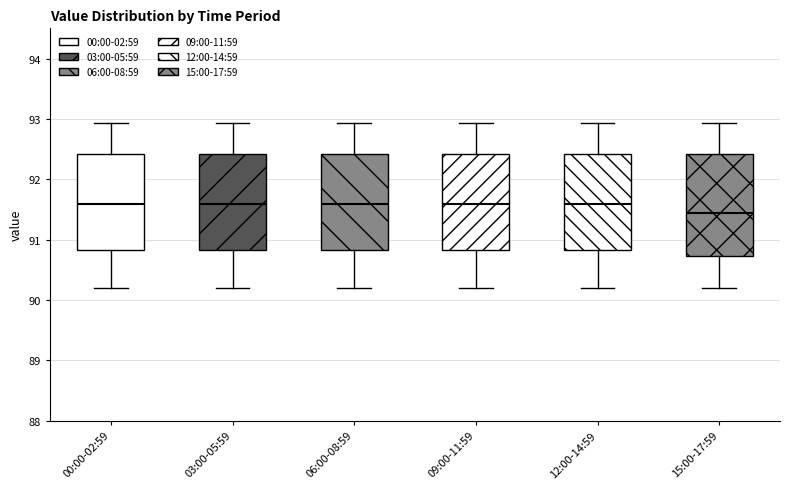

Where does the upper whisker of the box for 15:00-17:59 end on the y-axis? The values are not printed on the chart, so give them approximately, as read against the axis.

92.9